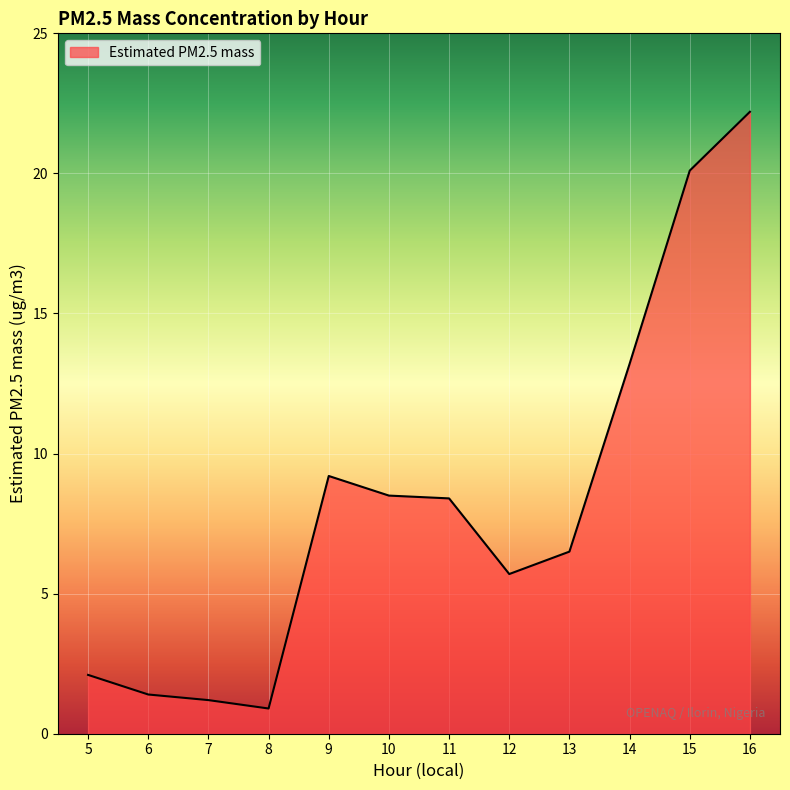

Approximately how many times larger is the value at 11 compared to 6?

6.0